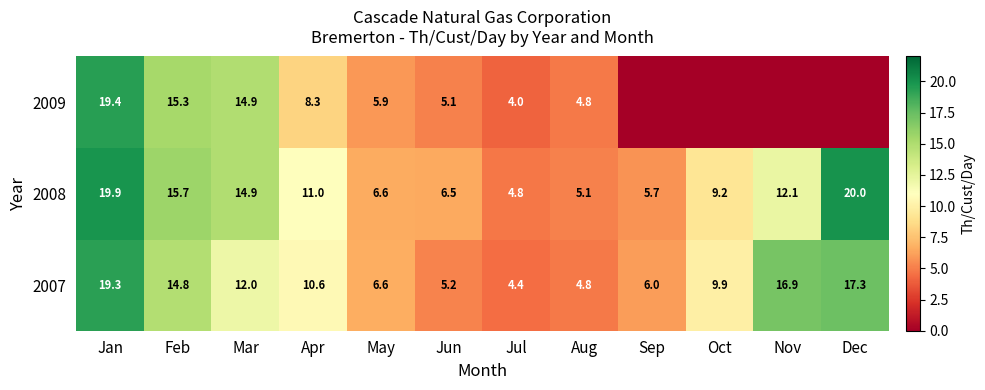

What is the average value of the 2007 series?

10.7